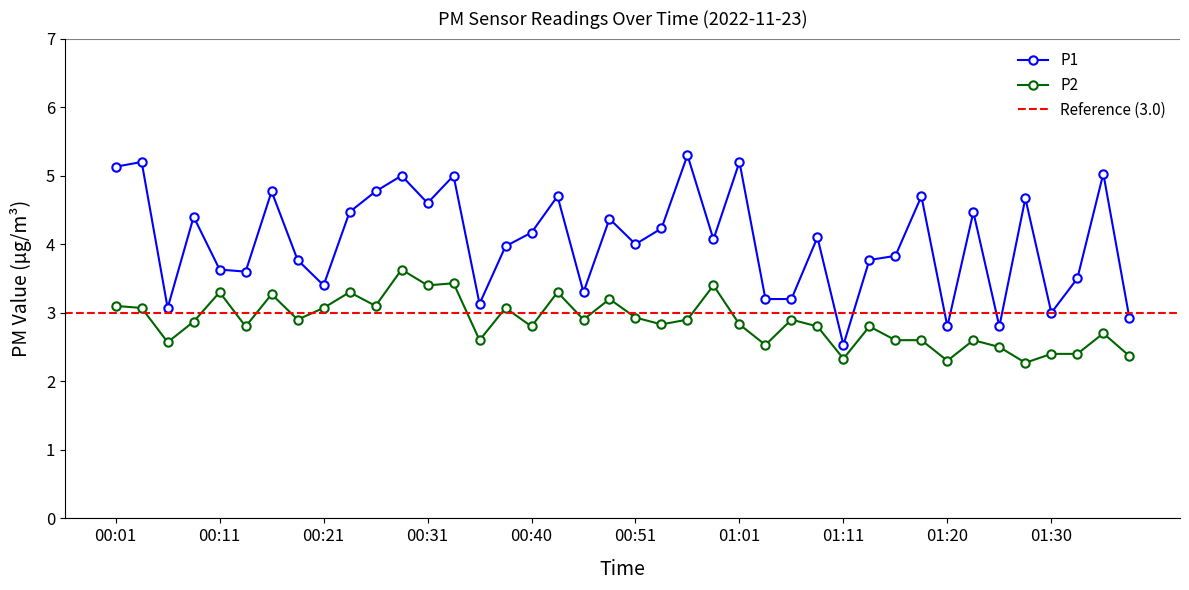

What is the difference between the highest and lowest values at 01:11?

0.2